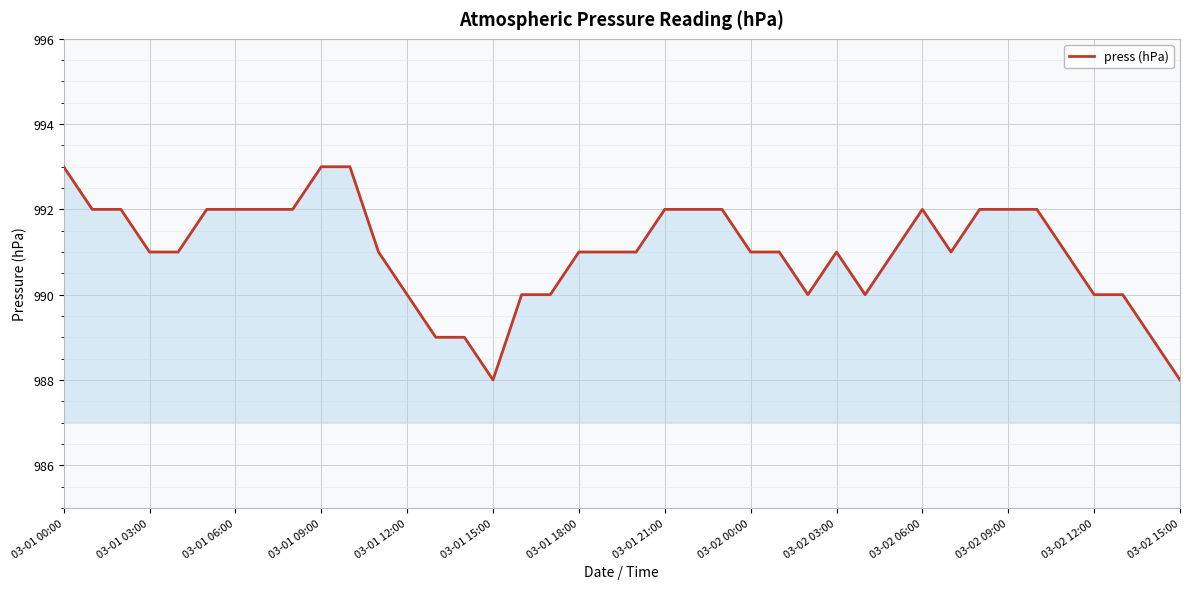

What is the difference between the maximum and minimum values?

5